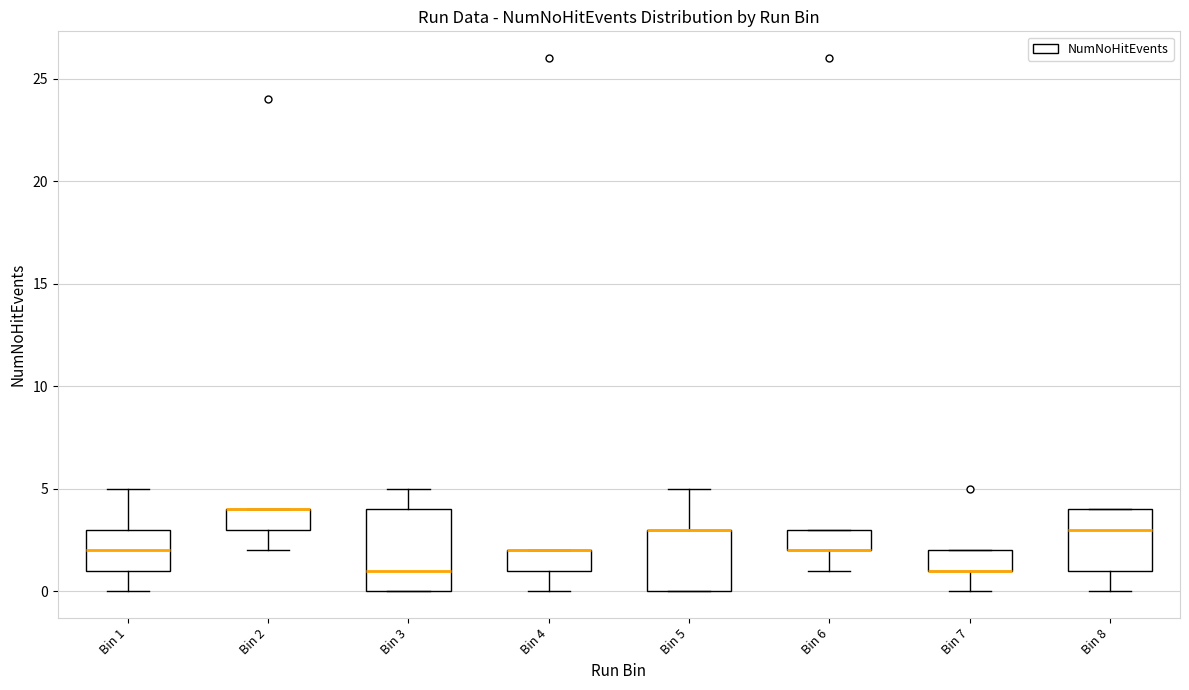

Reading left to right, read every box against the y-axis: the position of its median line, the range the box covers, and the ends of its whiskers. The values are not printed on the chart, so give them approximately, as read against the axis.

Bin 1: median 2, box 1 to 3, whiskers 0 to 5
Bin 2: median 4 (drawn on the box's upper edge), box 3 to 4, whiskers 2 to 4
Bin 3: median 1, box 0 to 4, whiskers 0 to 5
Bin 4: median 2 (drawn on the box's upper edge), box 1 to 2, whiskers 0 to 2
Bin 5: median 3 (drawn on the box's upper edge), box 0 to 3, whiskers 0 to 5
Bin 6: median 2 (drawn on the box's lower edge), box 2 to 3, whiskers 1 to 3
Bin 7: median 1 (drawn on the box's lower edge), box 1 to 2, whiskers 0 to 2
Bin 8: median 3, box 1 to 4, whiskers 0 to 4